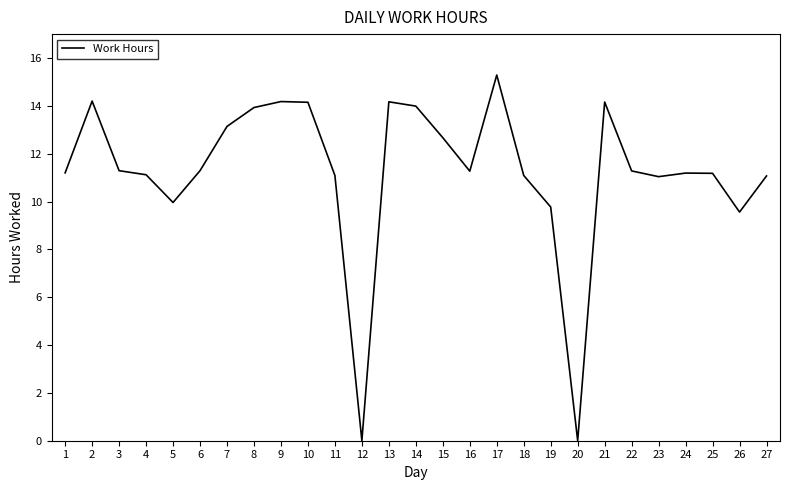

What is the approximate value at 1?

11.2